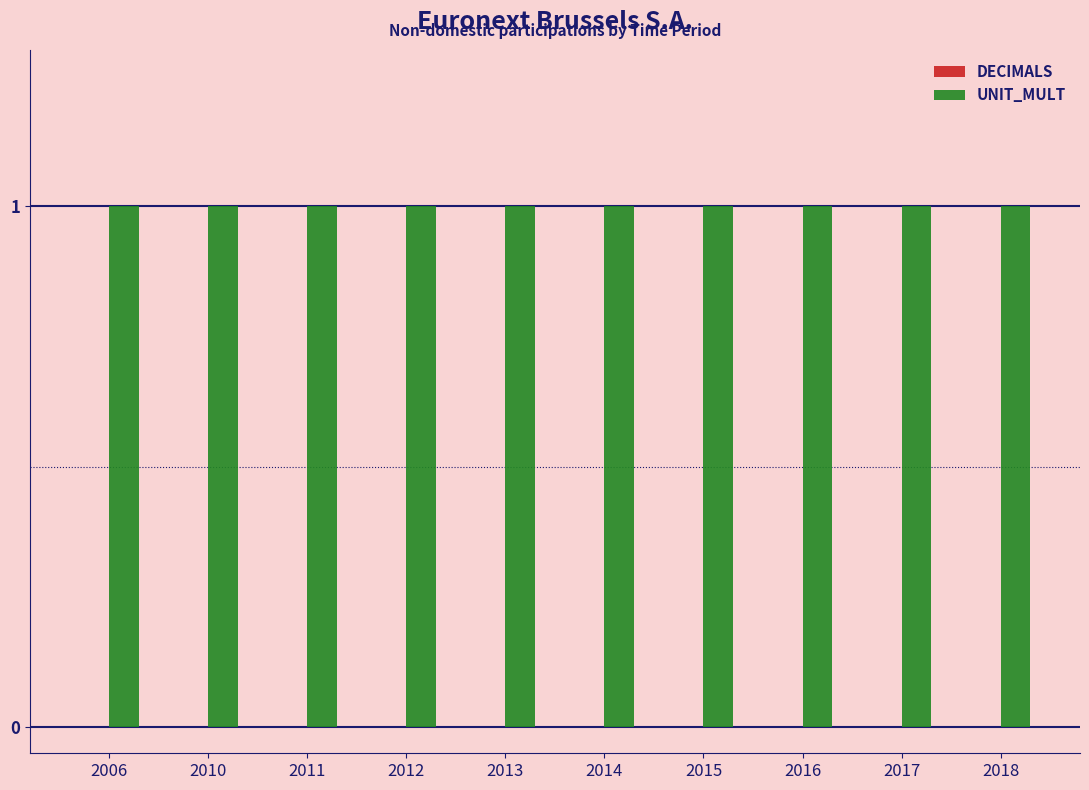

Which series changed the most between 2014 and 2018?

DECIMALS